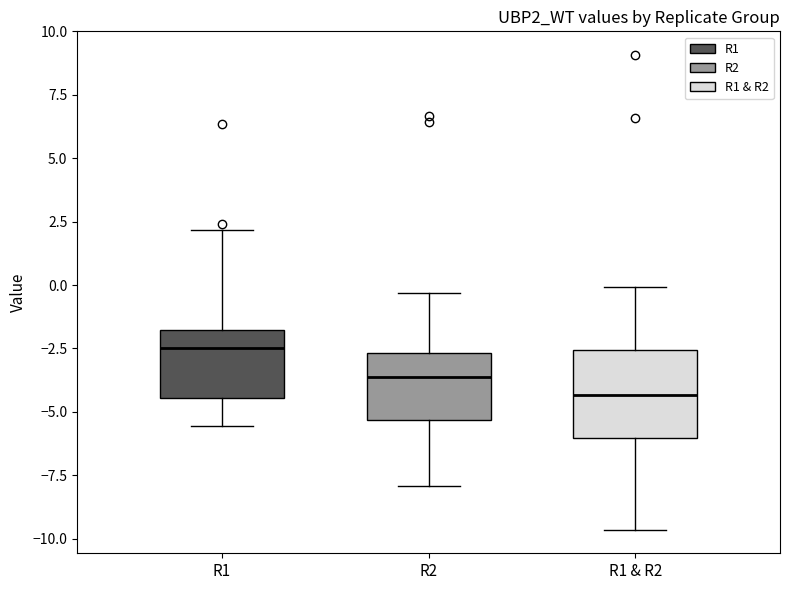

Comparing the boxes themselves (not the whiskers), which one is the tallest?

R1 & R2